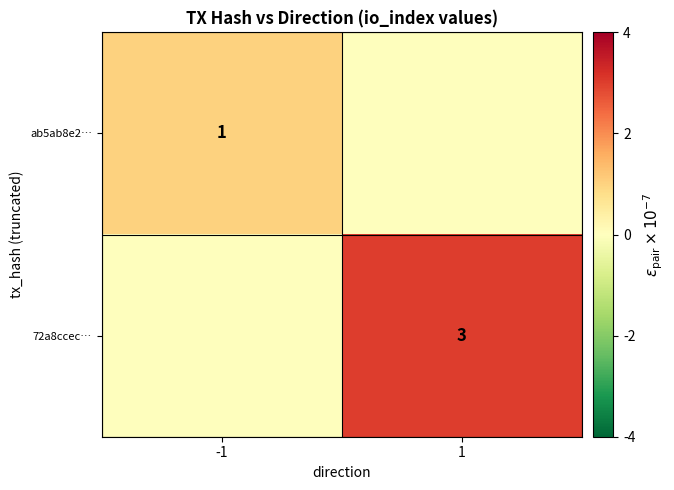

The ab5ab8e2… series shows 2 at -1. True or false?

False